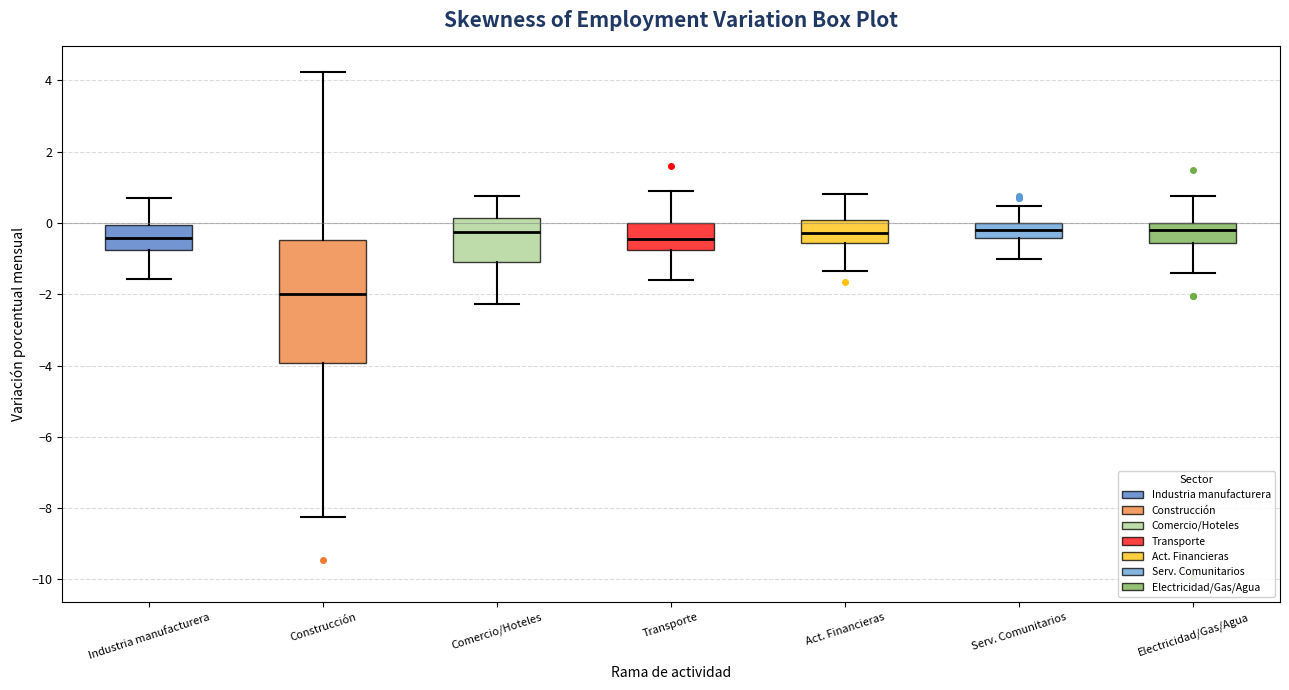

Where does the lower whisker of the box for Act. Financieras end on the y-axis? The values are not printed on the chart, so give them approximately, as read against the axis.

-1.4